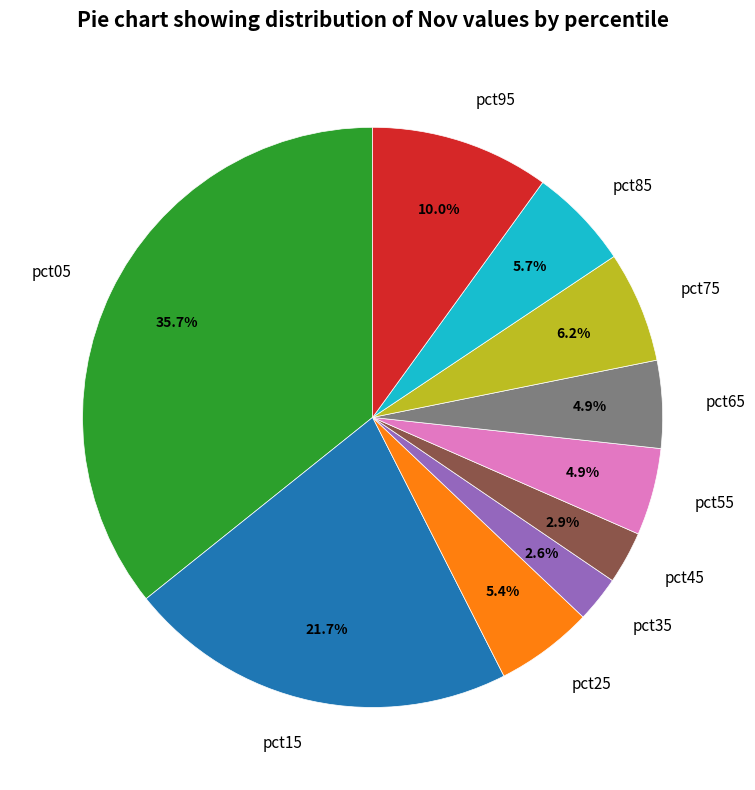

To the nearest percent, what percentage of the pie is pct15?

22%